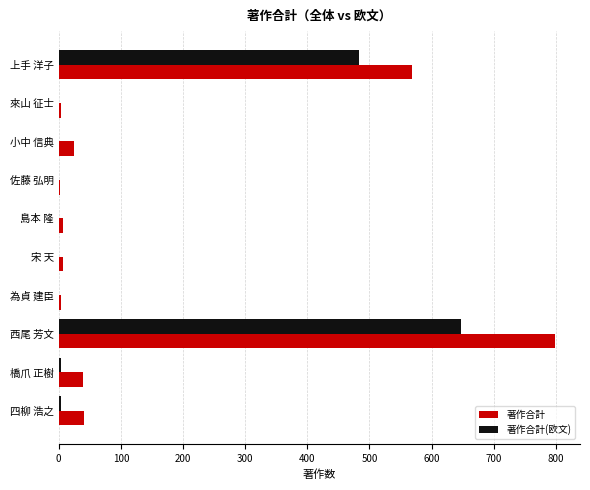

At which category is the sum across all series the highest?

西尾 芳文